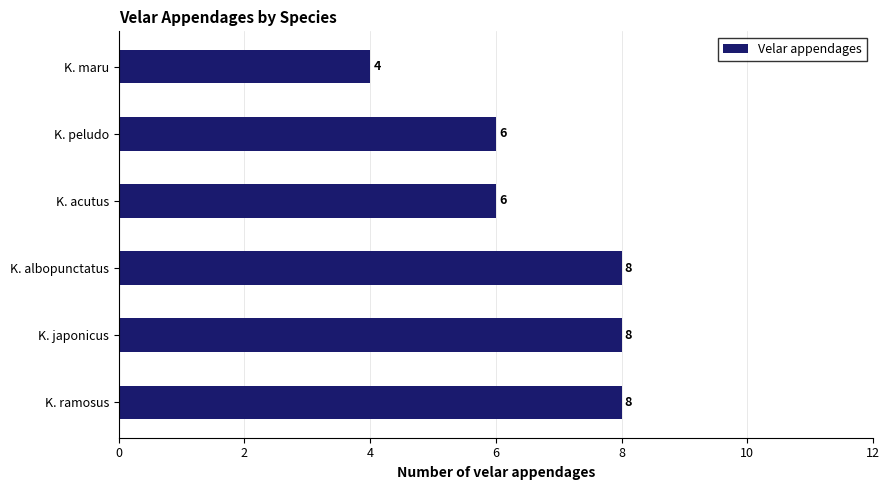

True or false: the data shows 6 at K. acutus.

True